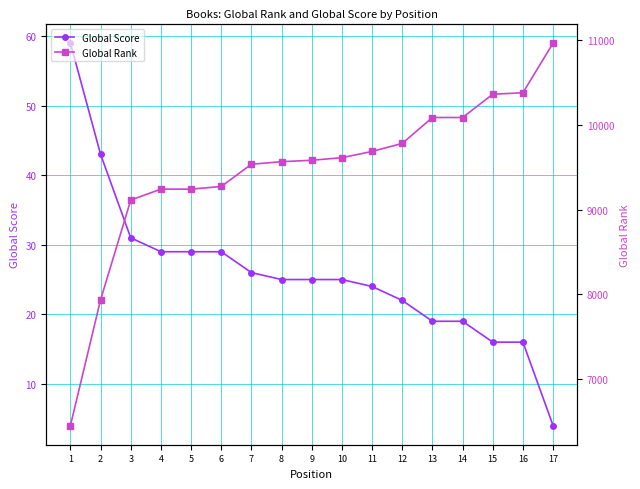

Reading left to right, list all the values displayed in this chart.

Global Score: 1=59	2=43	3=31	4=29	5=29	6=29	7=26	8=25	9=25	10=25	11=24	12=22	13=19	14=19	15=16	16=16	17=4
Global Rank: 1=6457	2=7938	3=9111	4=9240	5=9240	6=9271	7=9533	8=9563	9=9580	10=9610	11=9684	12=9778	13=10083	14=10083	15=10357	16=10374	17=10959